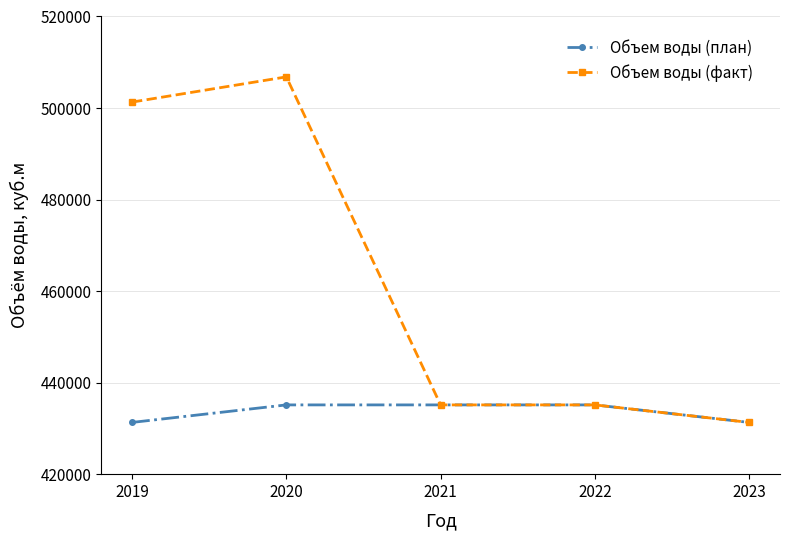

Is it true that Объем воды (факт) equals 435135.0 at 2021?

True